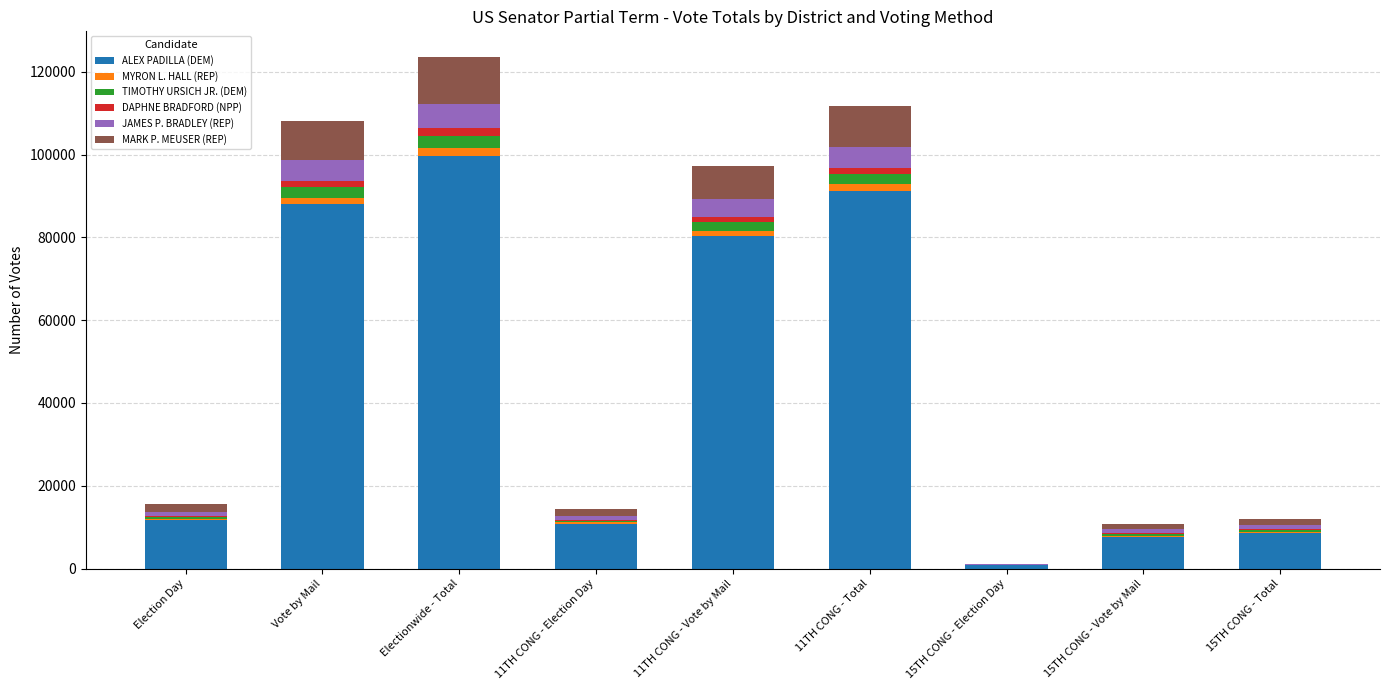

At which label is ALEX PADILLA (DEM) closest to 50265?

11TH CONG - Vote by Mail